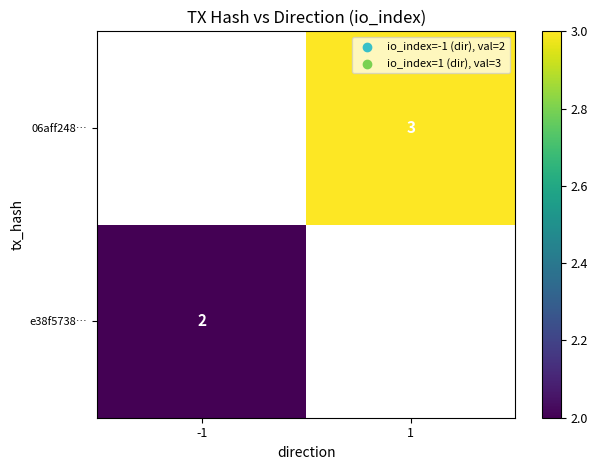

The e38f5738… series shows 1 at -1. True or false?

False